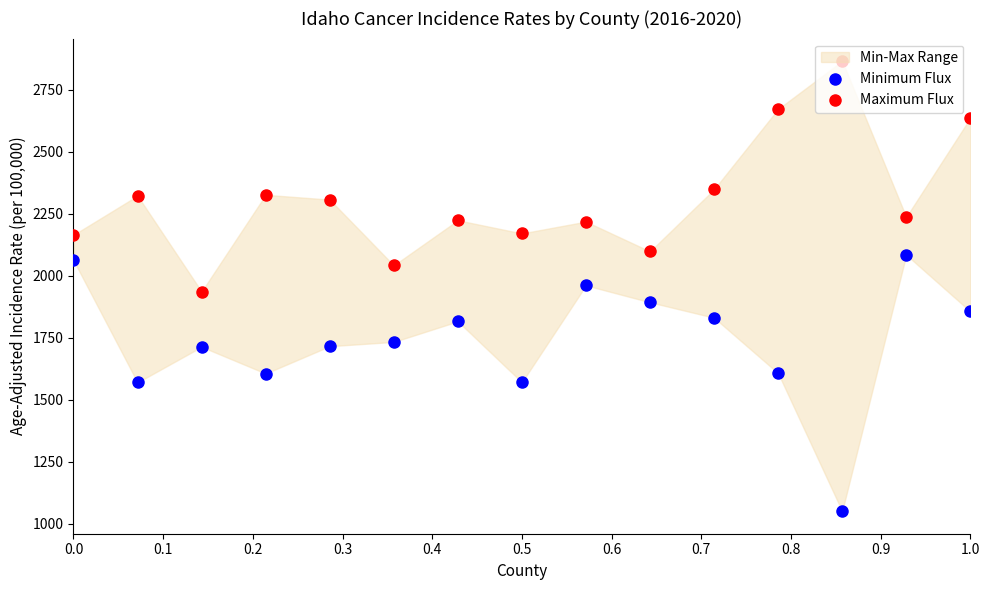

Which series contains the lowest Y value?

Minimum Flux